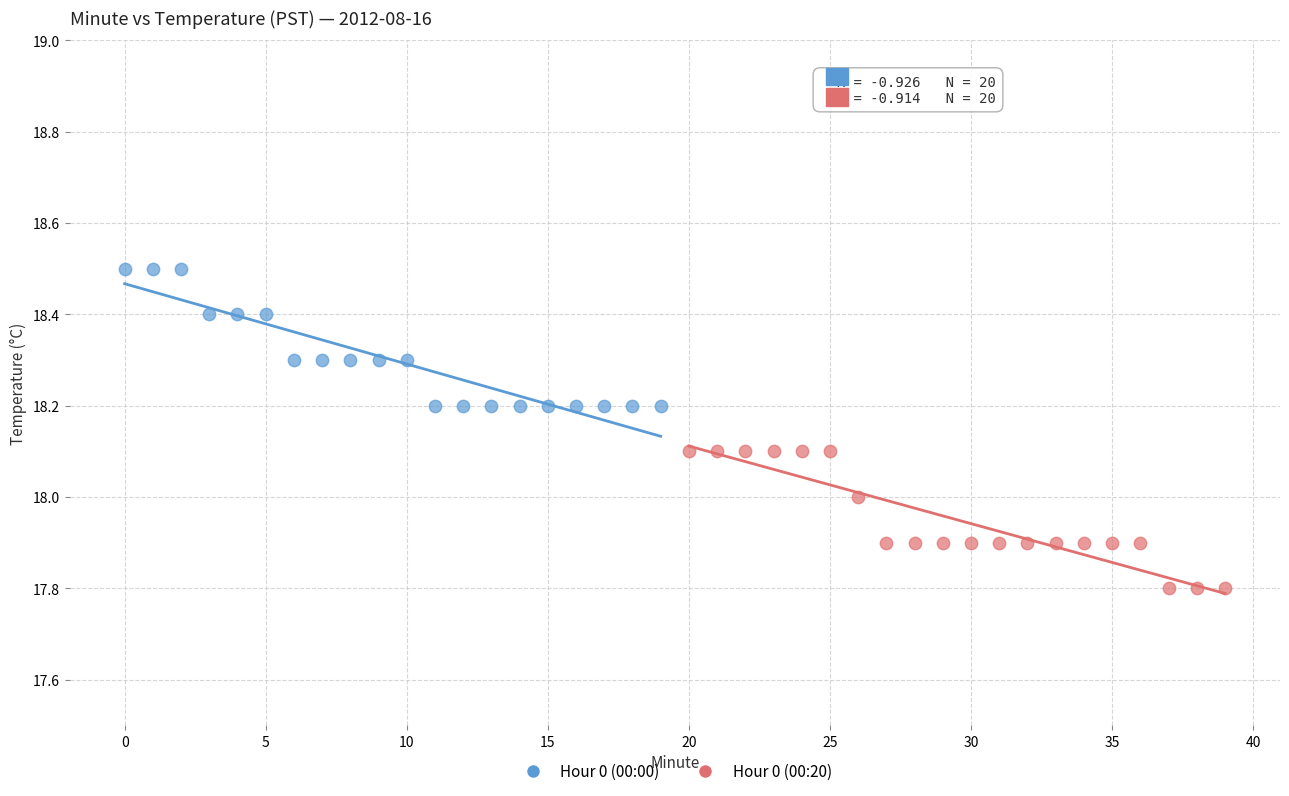

Which series contains the highest Y value?

Hour 0 (00:00)